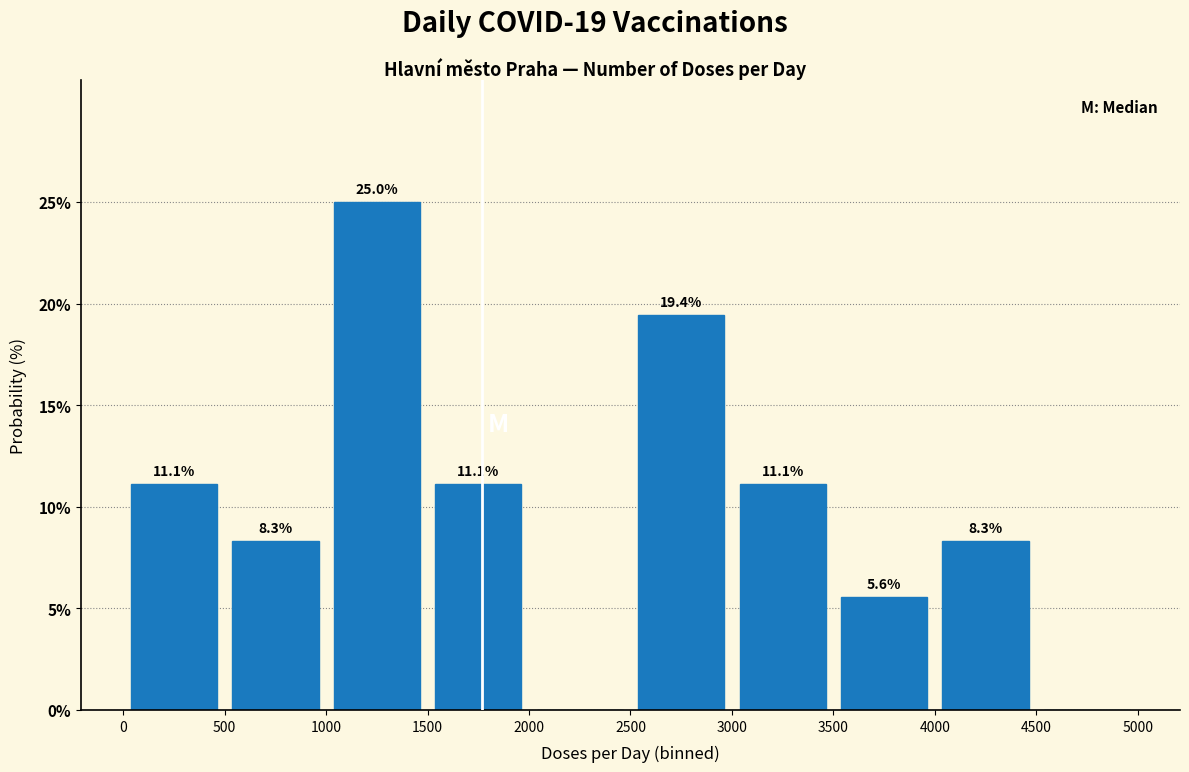

Over which range of the x-axis is the bar tallest?

1000 to 1500